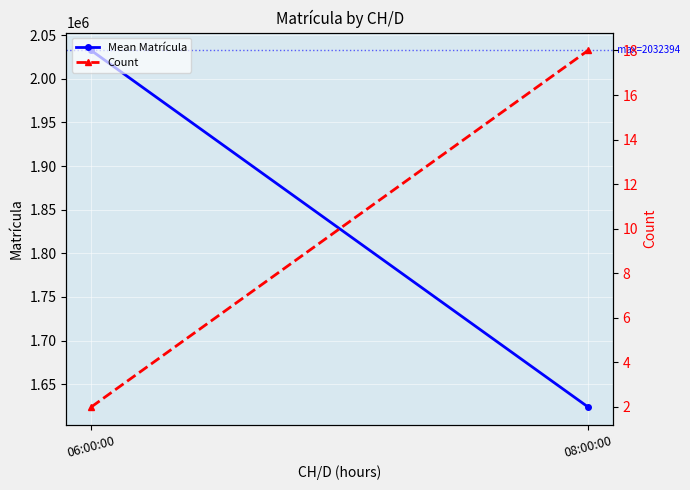

What position from the right is 08:00:00?

1